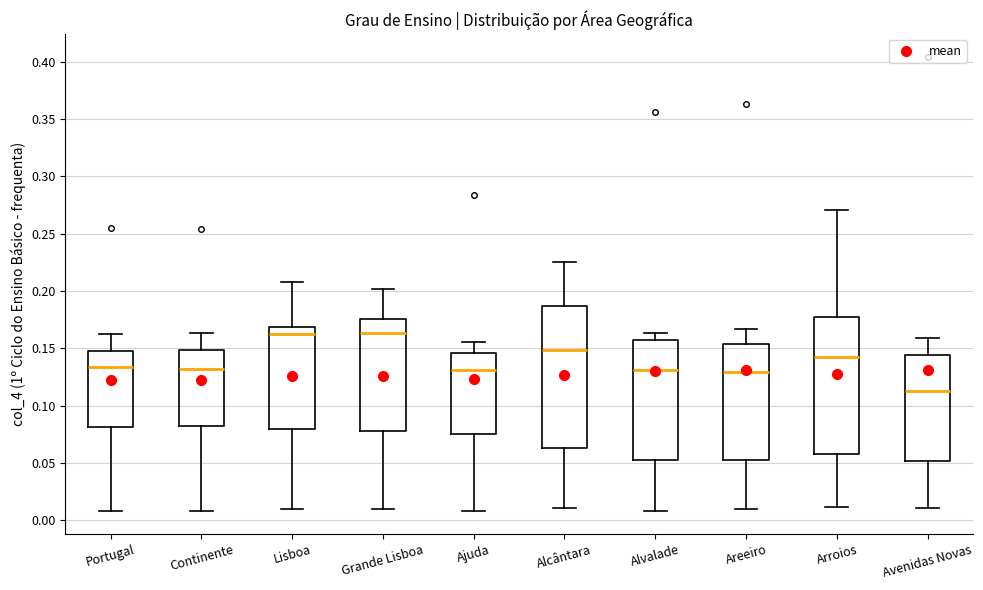

Reading left to right, read every box against the y-axis: the position of its median line, the range the box covers, and the ends of its whiskers. The values are not printed on the chart, so give them approximately, as read against the axis.

Portugal: median 0.135, box 0.080 to 0.150, whiskers 0.010 to 0.165
Continente: median 0.130, box 0.080 to 0.150, whiskers 0.010 to 0.165
Lisboa: median 0.165, box 0.080 to 0.170, whiskers 0.010 to 0.210
Grande Lisboa: median 0.165, box 0.080 to 0.175, whiskers 0.010 to 0.200
Ajuda: median 0.130, box 0.075 to 0.145, whiskers 0.010 to 0.155
Alcântara: median 0.150, box 0.065 to 0.185, whiskers 0.010 to 0.225
Alvalade: median 0.130, box 0.055 to 0.155, whiskers 0.010 to 0.165
Areeiro: median 0.130, box 0.055 to 0.155, whiskers 0.010 to 0.165
Arroios: median 0.140, box 0.060 to 0.180, whiskers 0.010 to 0.270
Avenidas Novas: median 0.115, box 0.050 to 0.145, whiskers 0.010 to 0.160